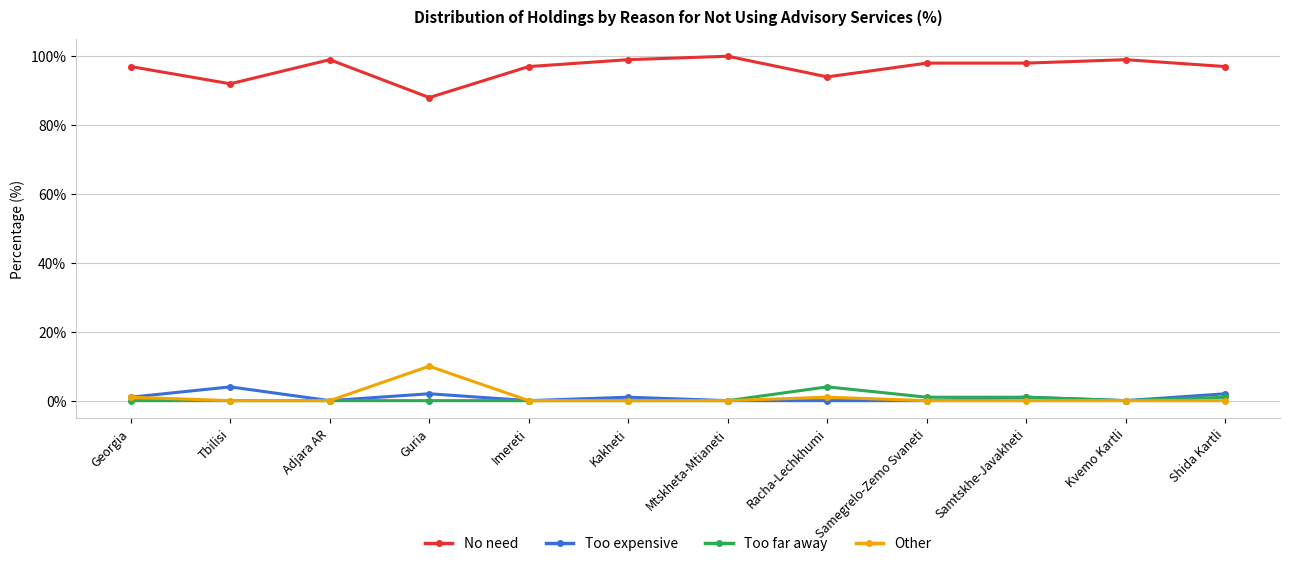

Where is the first local maximum for Too expensive?

Tbilisi